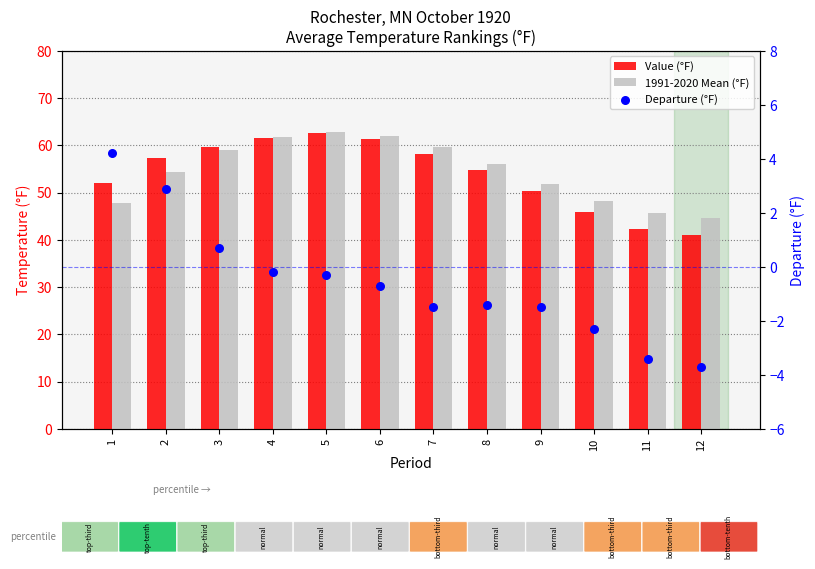

At which category is the sum across all series the highest?

5